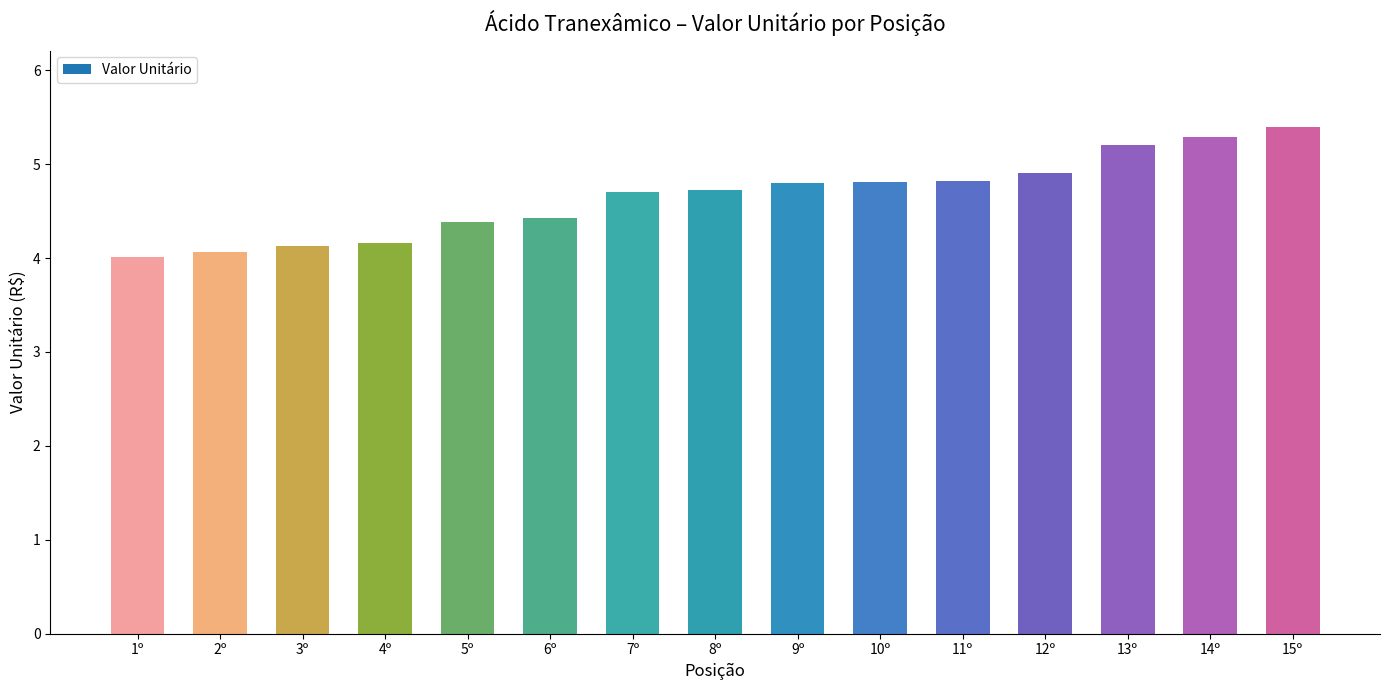

Is it true that the value at 3º is 1.8?

False